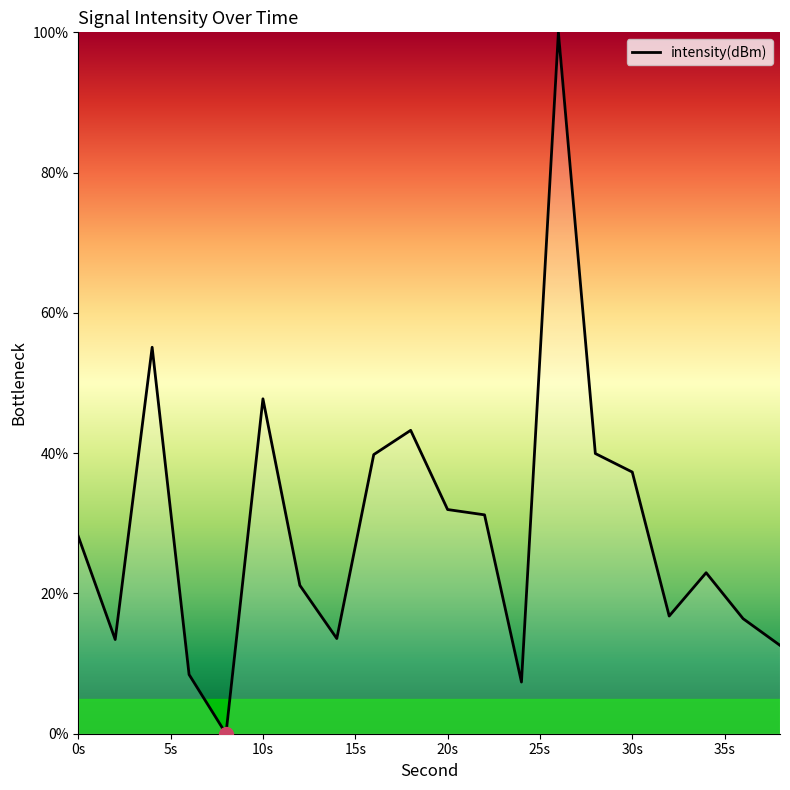

What is the difference between the maximum and minimum values?

100.0